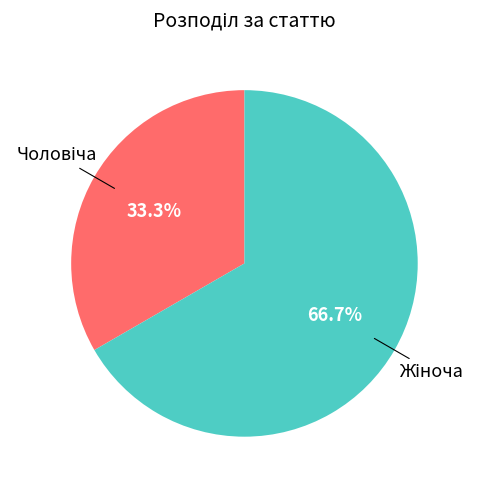

Is there a majority slice in this chart?

Yes